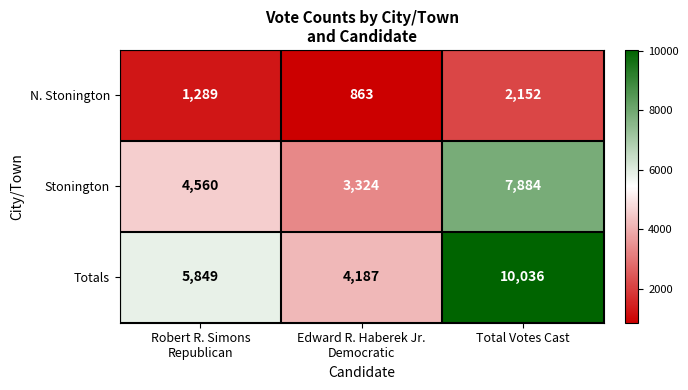

The N. Stonington series shows 3792 at Total Votes Cast. True or false?

False